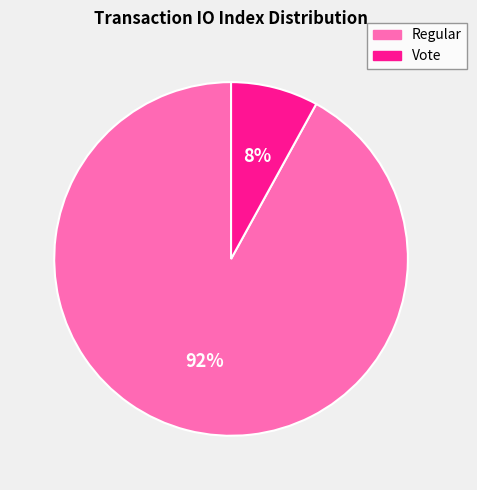

Is it true that Regular is 92% of the pie?

True